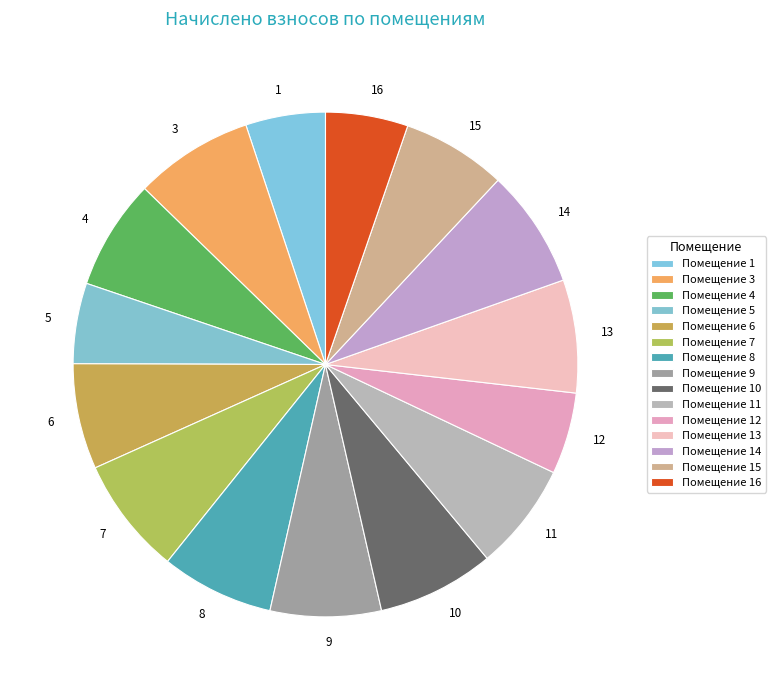

Is there any slice that represents more than half of the pie?

No